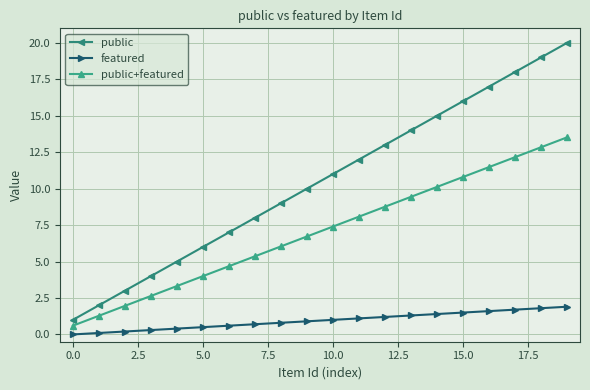

Which series has the largest total across all categories?

public